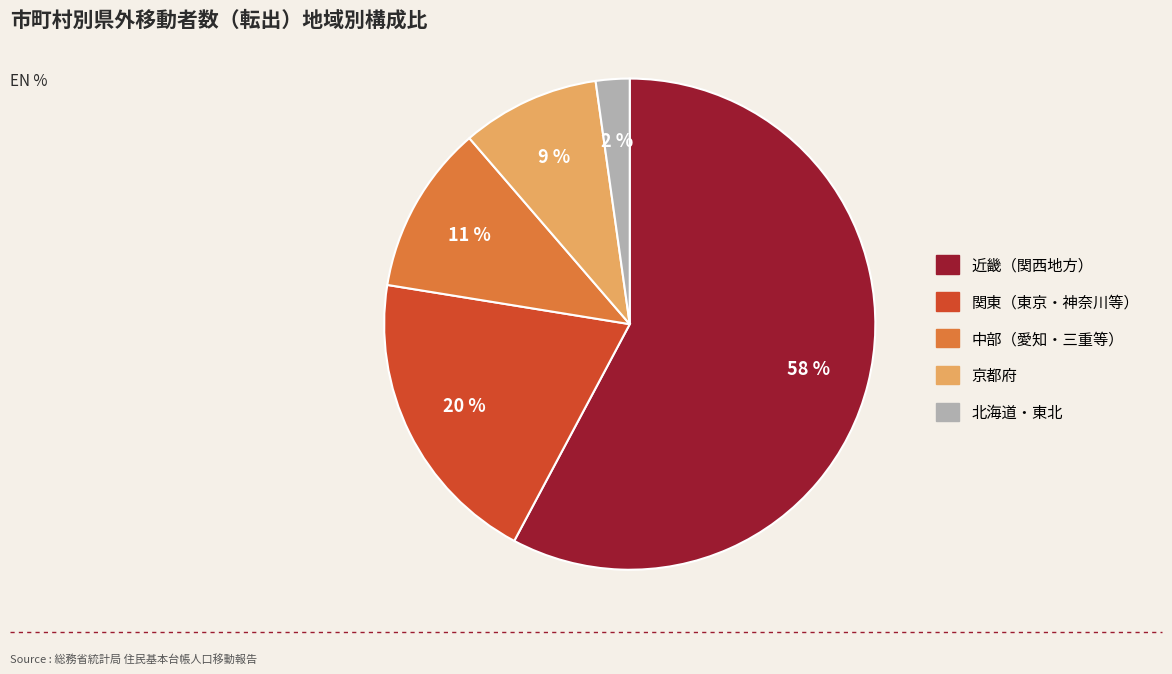

Count the number of slices in the pie.

5